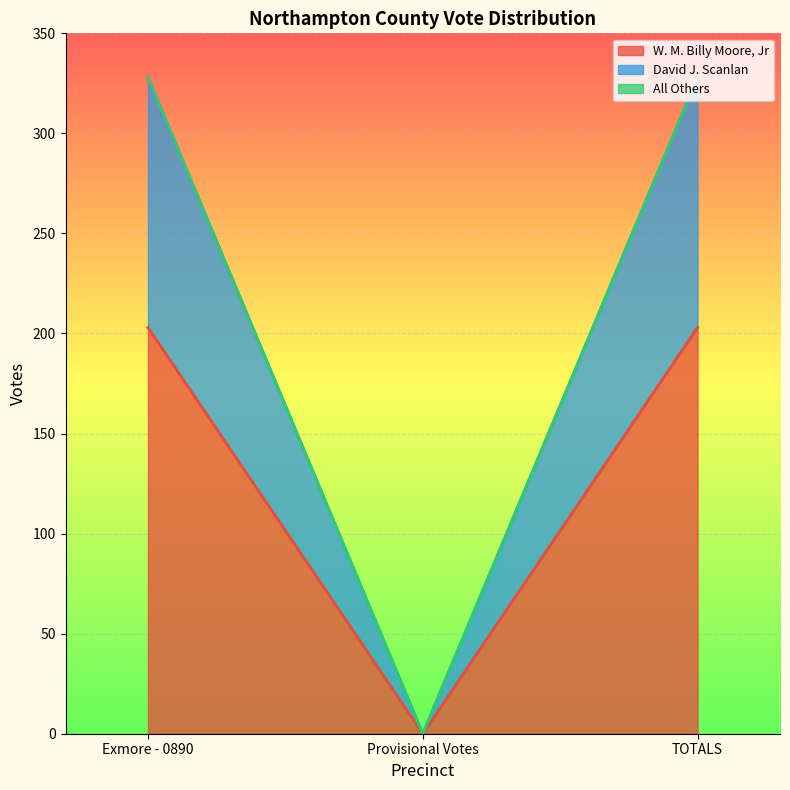

Which category has the lowest value across all series?

Provisional Votes